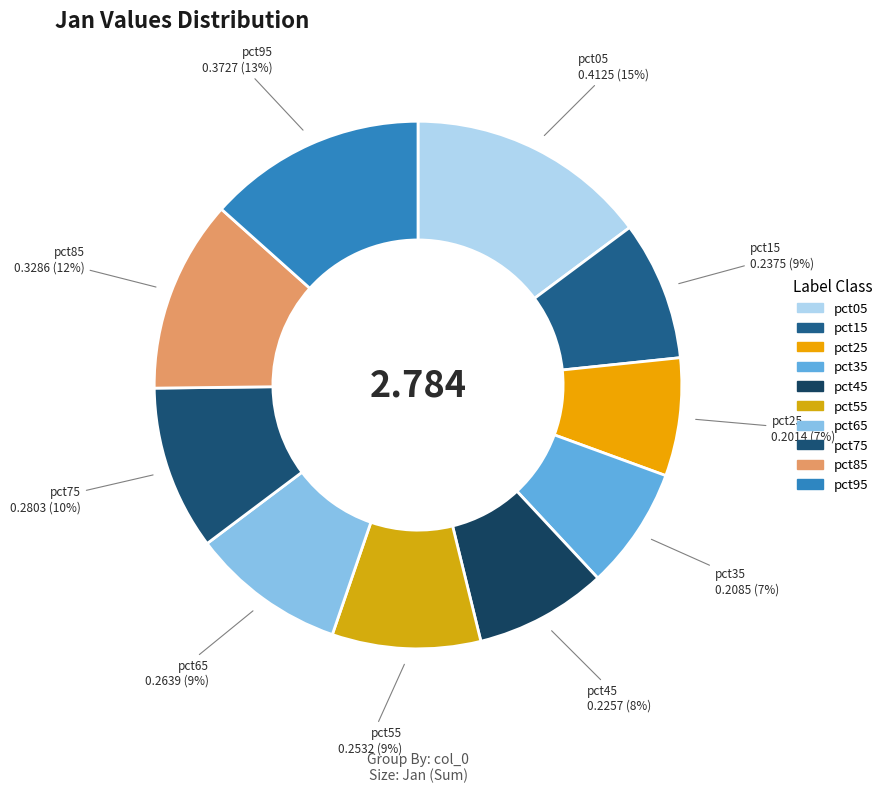

How many segments does this pie chart have?

10